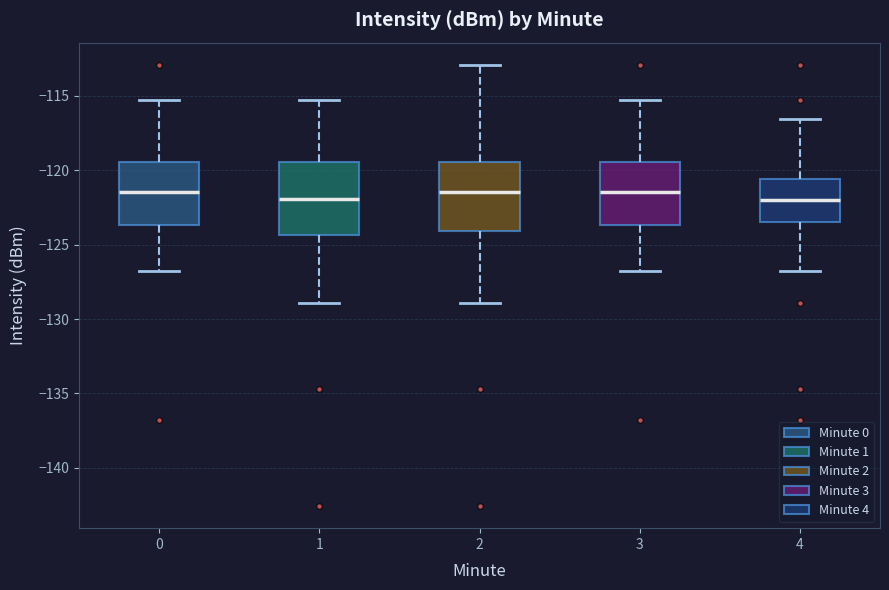

Reading left to right, transcribe this box plot: for each box, give where its median line is, the range the box spans, and where its two whiskers end, as read against the y-axis. The values are not printed on the chart, so give them approximately, as read against the axis.

0: median -121.5, box -123.5 to -119.5, whiskers -127.0 to -115.5
1: median -122.0, box -124.5 to -119.5, whiskers -129.0 to -115.5
2: median -121.5, box -124.0 to -119.5, whiskers -129.0 to -113.0
3: median -121.5, box -123.5 to -119.5, whiskers -127.0 to -115.5
4: median -122.0, box -123.5 to -120.5, whiskers -127.0 to -116.5